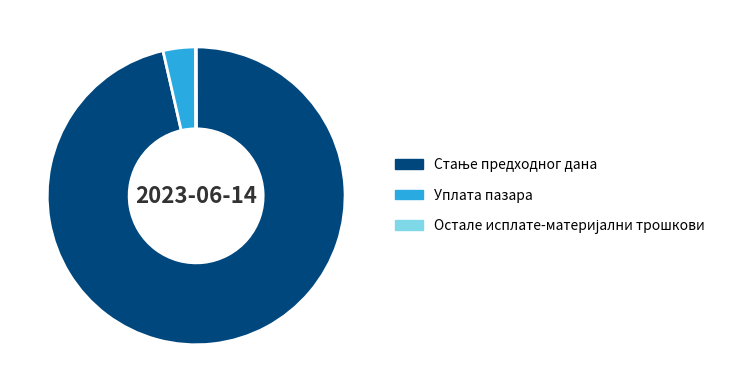

The Уплата пазара slice represents 4% of the pie. True or false?

True